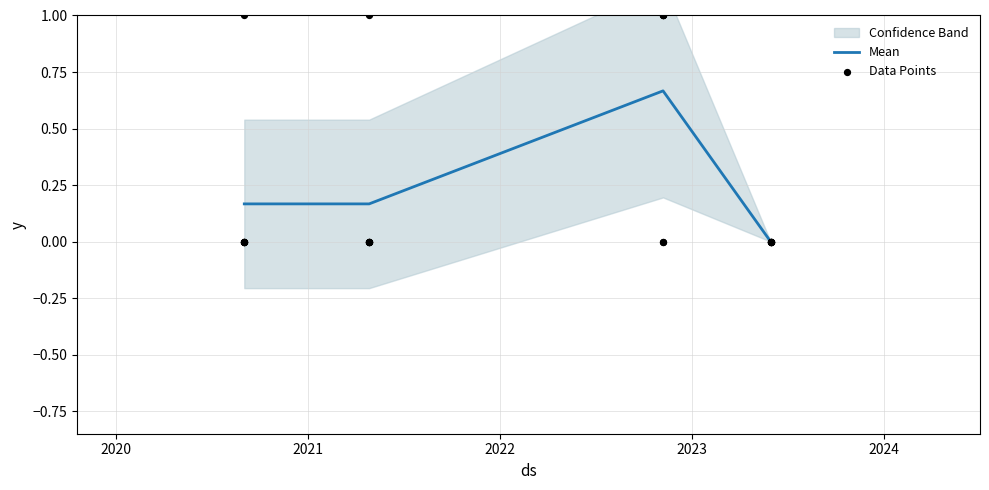

How many interior local peaks does the Mean series have?

1